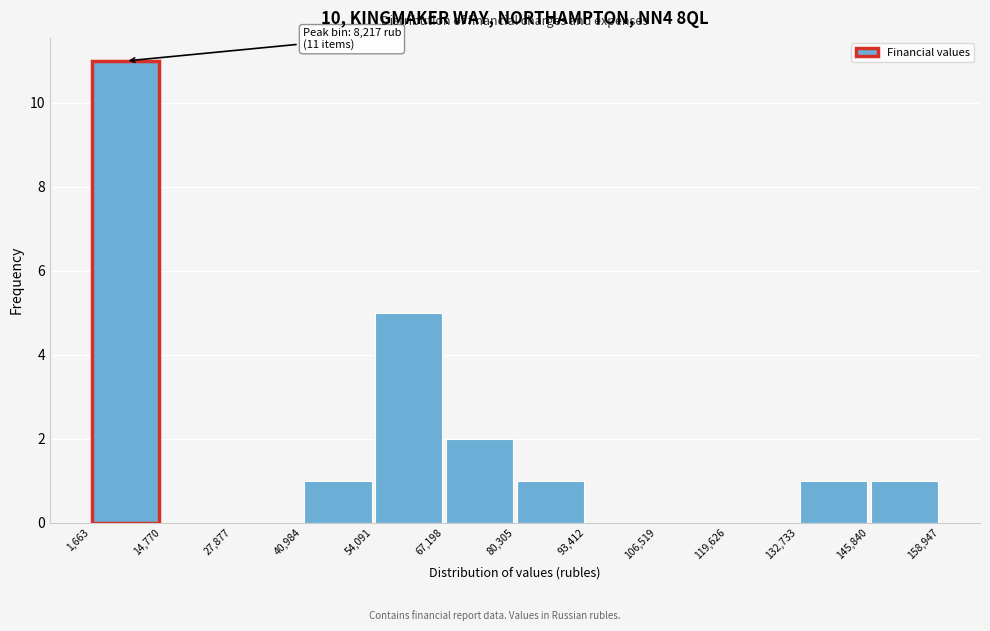

Which range on the x-axis has the tallest bar?

1,663 to 14,770